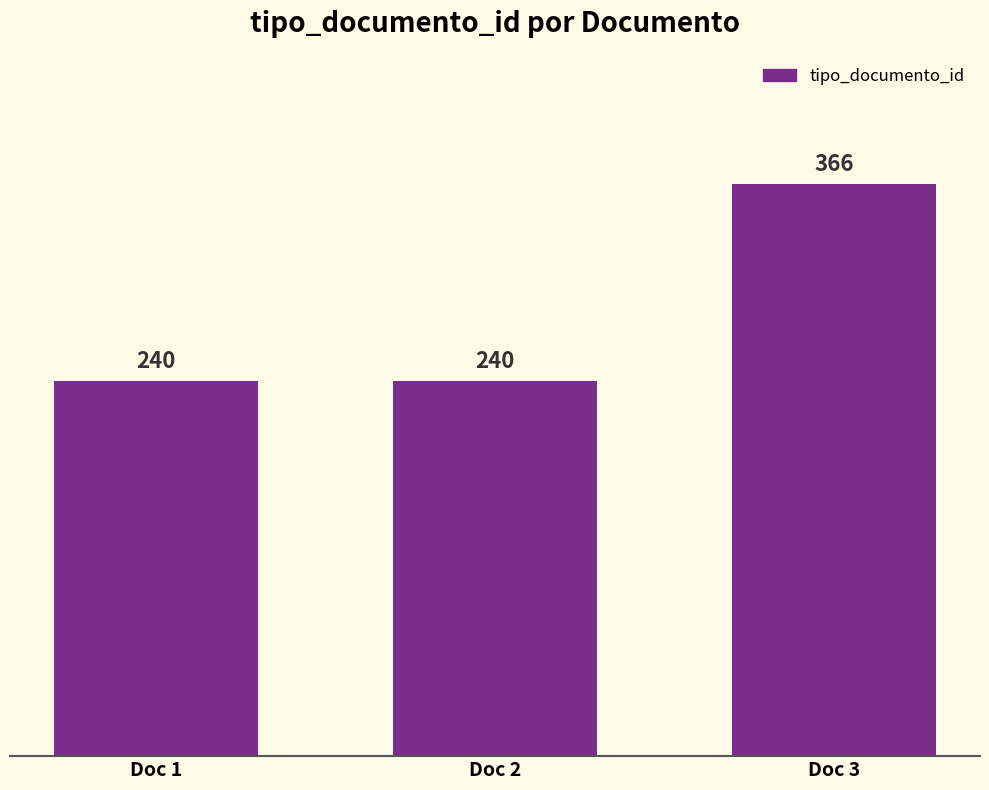

What is the maximum value shown in the chart?

366